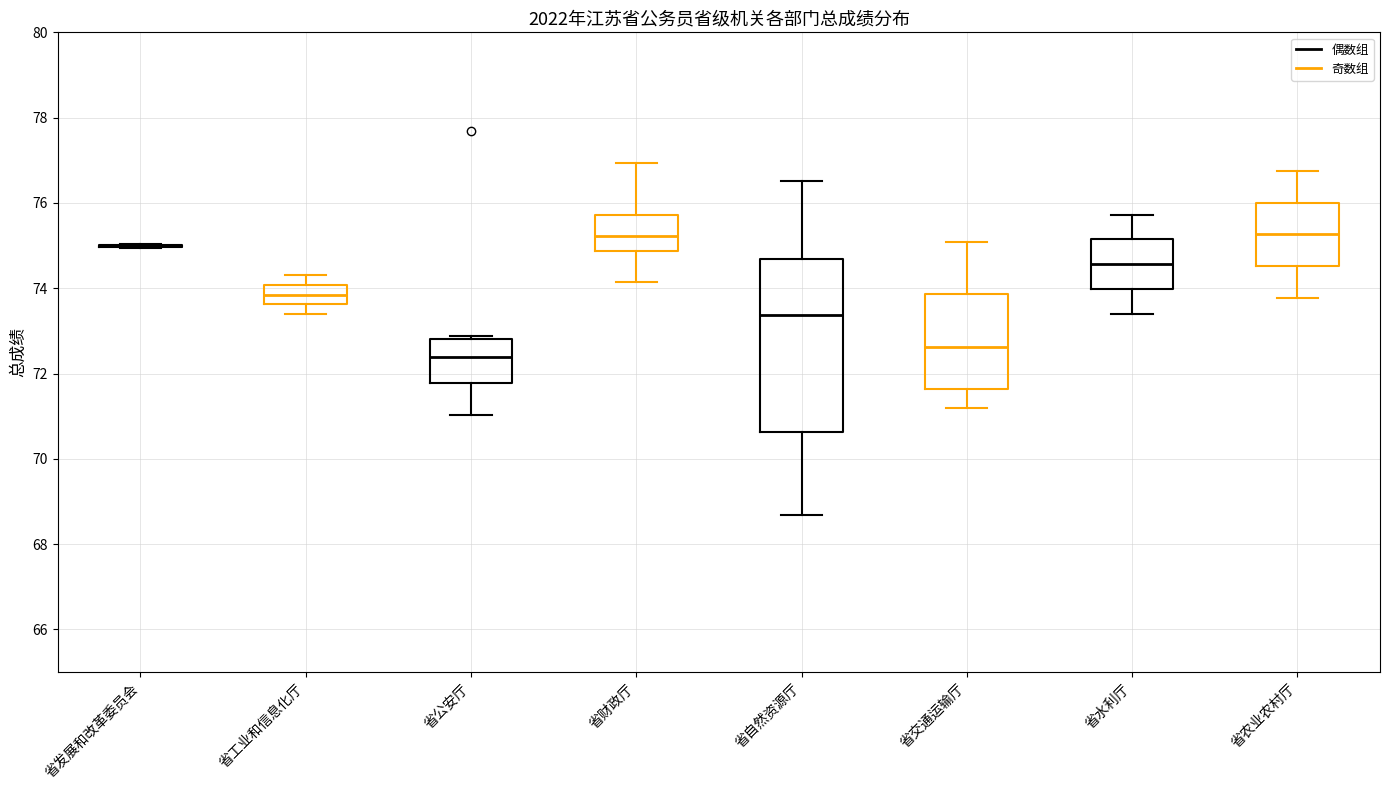

Reading left to right, transcribe this box plot: for each box, give where its median line is, the range the box spans, and where its two whiskers end, as read against the y-axis. The values are not printed on the chart, so give them approximately, as read against the axis.

省发展和改革委员会: box collapsed to a line at 75.0, whiskers 75.0 to 75.0
省工业和信息化厅: median 73.8, box 73.6 to 74.0, whiskers 73.4 to 74.4
省公安厅: median 72.4, box 71.8 to 72.8, whiskers 71.0 to 72.8 (just above the box's upper edge)
省财政厅: median 75.2, box 74.8 to 75.8, whiskers 74.2 to 77.0
省自然资源厅: median 73.4, box 70.6 to 74.6, whiskers 68.6 to 76.6
省交通运输厅: median 72.6, box 71.6 to 73.8, whiskers 71.2 to 75.0
省水利厅: median 74.6, box 74.0 to 75.2, whiskers 73.4 to 75.8
省农业农村厅: median 75.2, box 74.6 to 76.0, whiskers 73.8 to 76.8